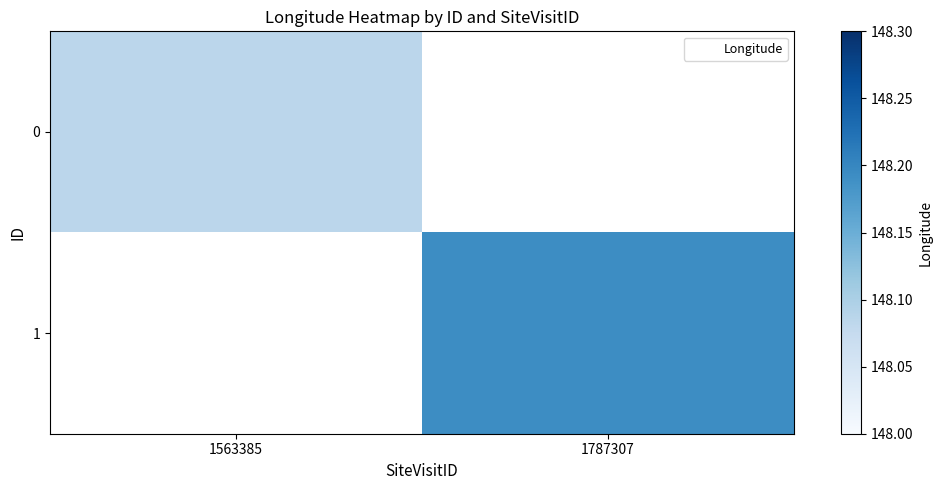

How many data points does each series have?

2